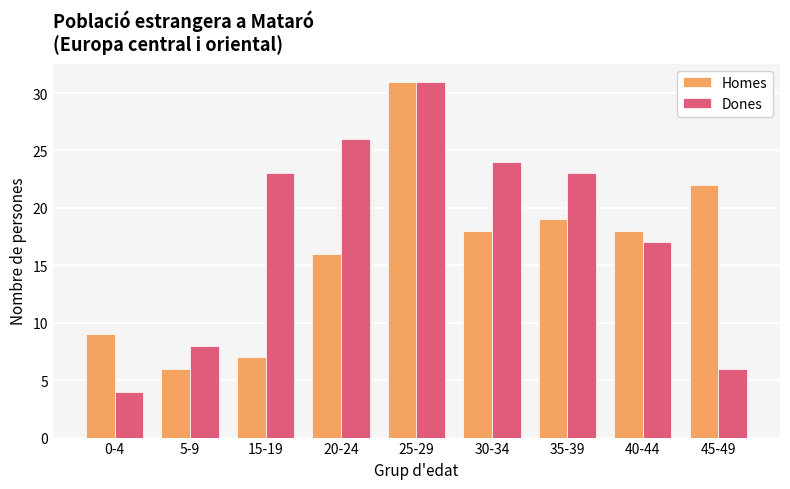

The Dones series shows 12 at 5-9. True or false?

False